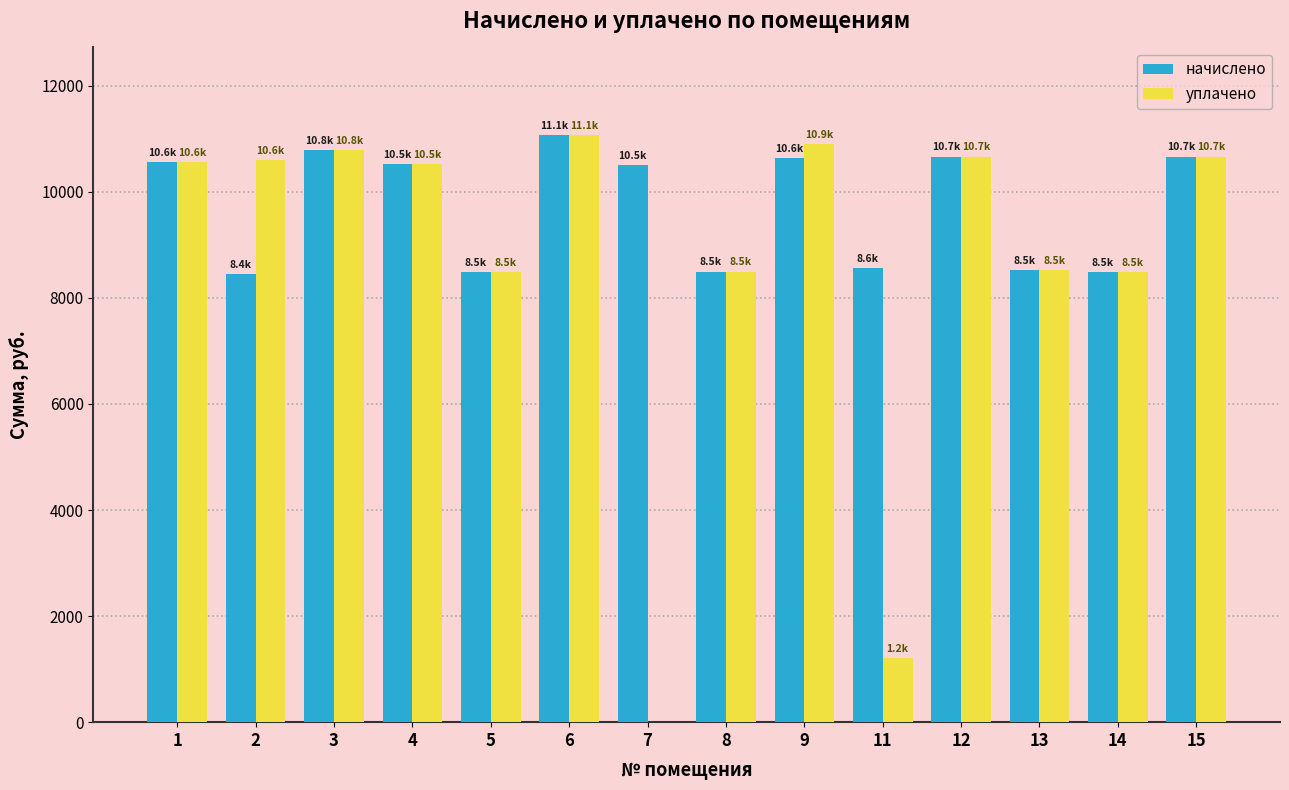

Which series has the largest total across all categories?

начислено